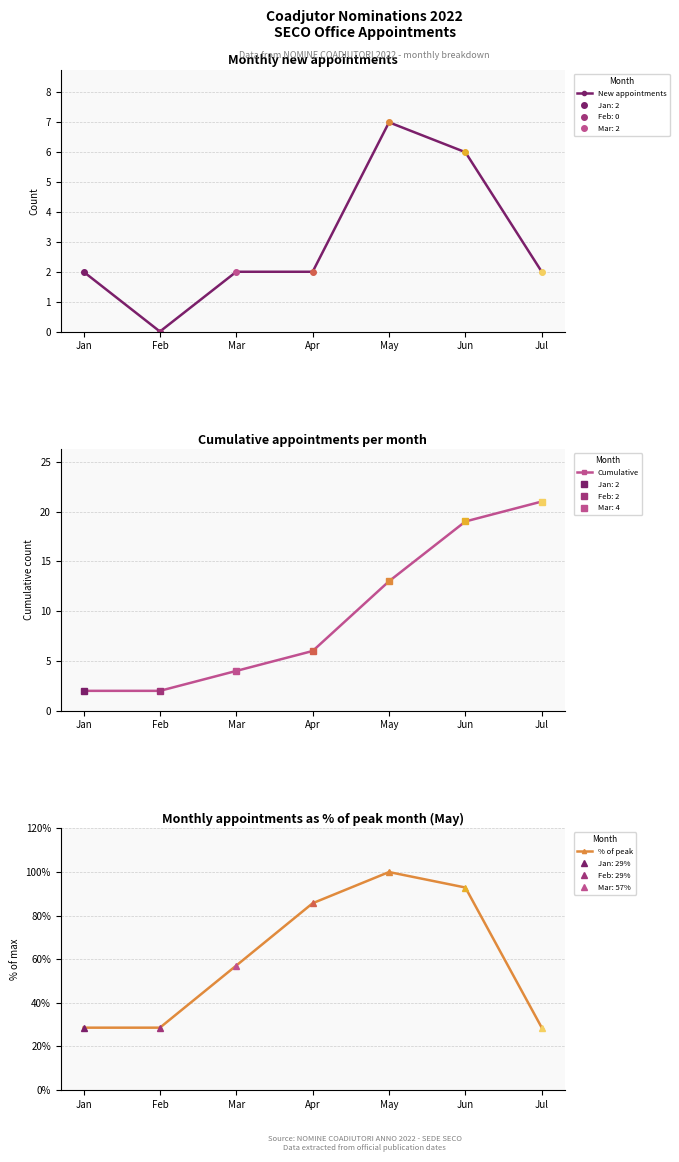

True or false: New appointments has a value of 1.9 at Jun.

False